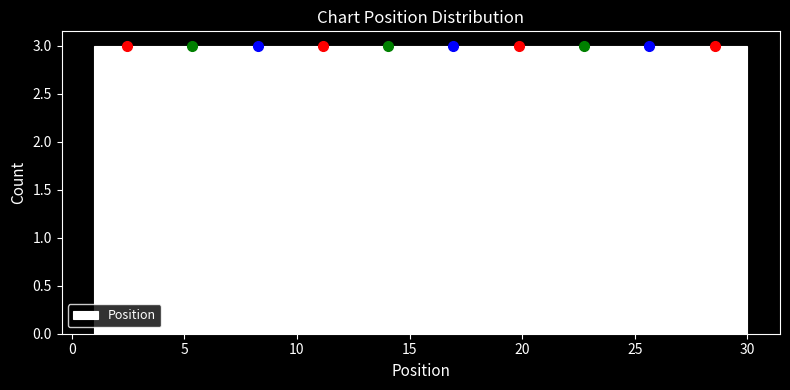

What is the height of the bar covering 3.9 to 6.8 on the x-axis? Neither the bar edges nor the heights are printed on the chart, so give them approximately, as read against the axes.

3